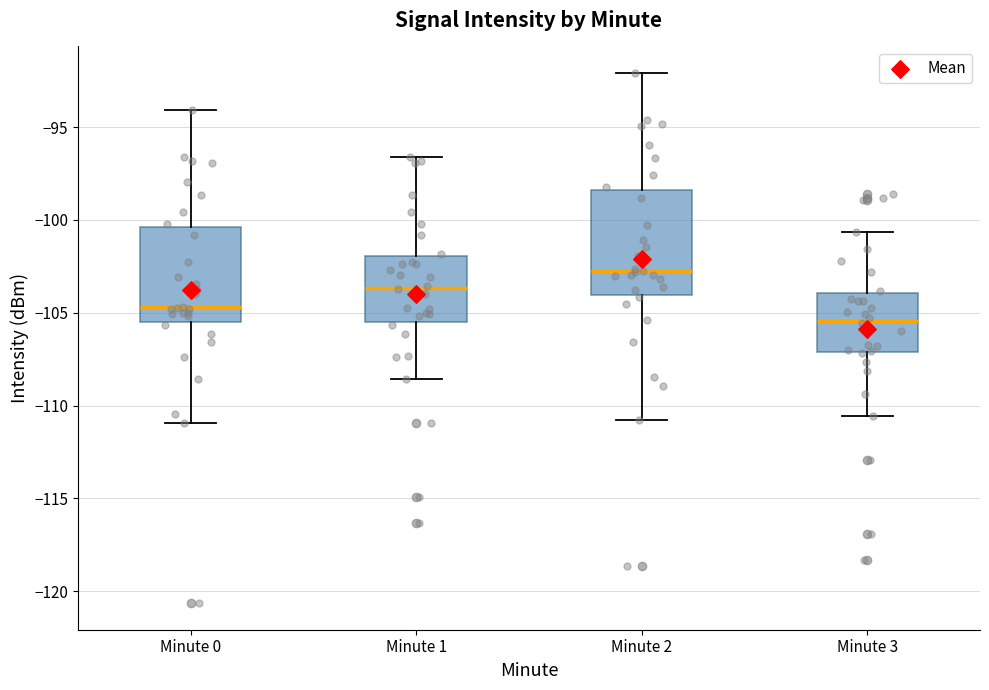

Where does the median line of the box for Minute 0 sit on the y-axis? The values are not printed on the chart, so give them approximately, as read against the axis.

-104.5